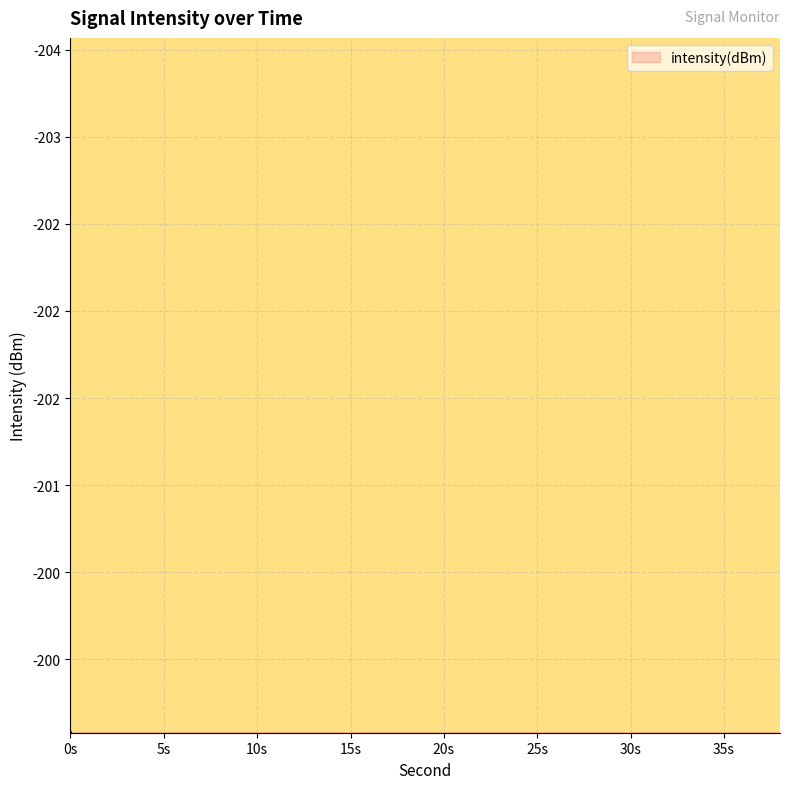

How many lines are shown in the chart?

1